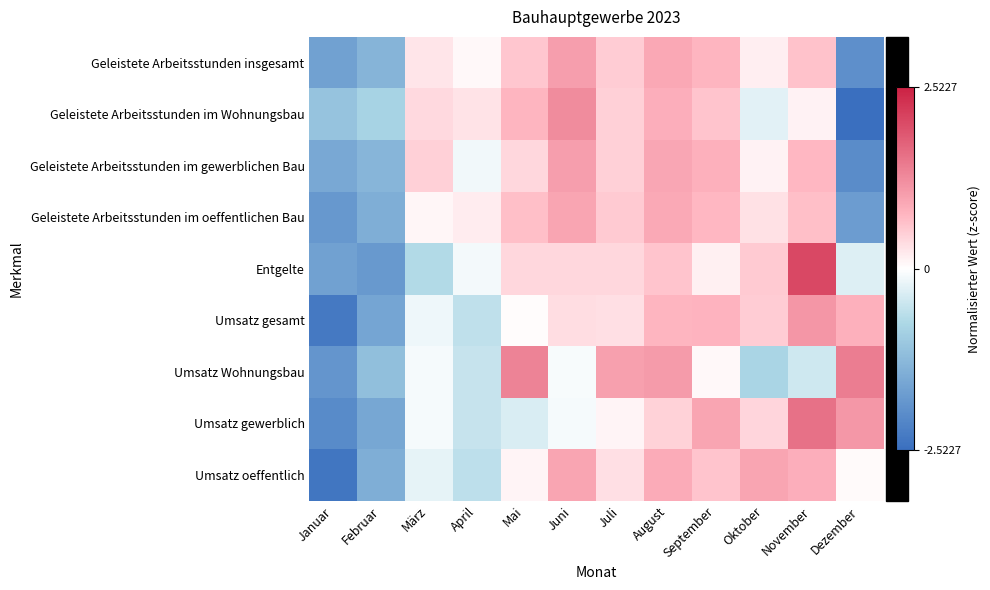

What is the difference between the highest and lowest values at März?

1.2